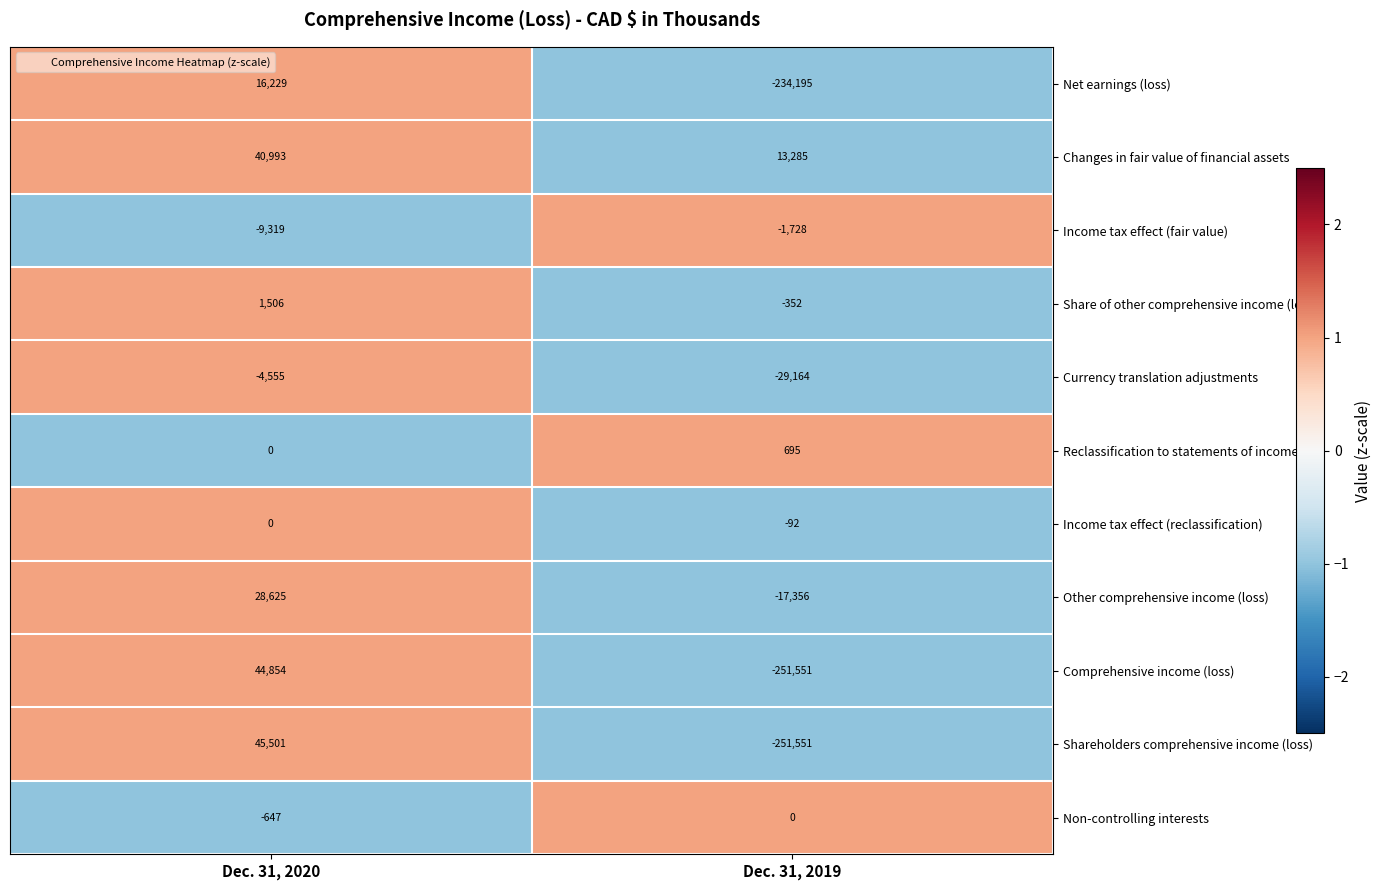

Reading left to right, transcribe all the data shown in this chart.

Net earnings (loss): Dec. 31, 2020=16229	Dec. 31, 2019=-234195
Changes in fair value of financial assets: Dec. 31, 2020=40993	Dec. 31, 2019=13285
Income tax effect (fair value): Dec. 31, 2020=-9319	Dec. 31, 2019=-1728
Share of other comprehensive income (loss): Dec. 31, 2020=1506	Dec. 31, 2019=-352
Currency translation adjustments: Dec. 31, 2020=-4555	Dec. 31, 2019=-29164
Reclassification to statements of income: Dec. 31, 2020=0	Dec. 31, 2019=695
Income tax effect (reclassification): Dec. 31, 2020=0	Dec. 31, 2019=-92
Other comprehensive income (loss): Dec. 31, 2020=28625	Dec. 31, 2019=-17356
Comprehensive income (loss): Dec. 31, 2020=44854	Dec. 31, 2019=-251551
Shareholders comprehensive income (loss): Dec. 31, 2020=45501	Dec. 31, 2019=-251551
Non-controlling interests: Dec. 31, 2020=-647	Dec. 31, 2019=0